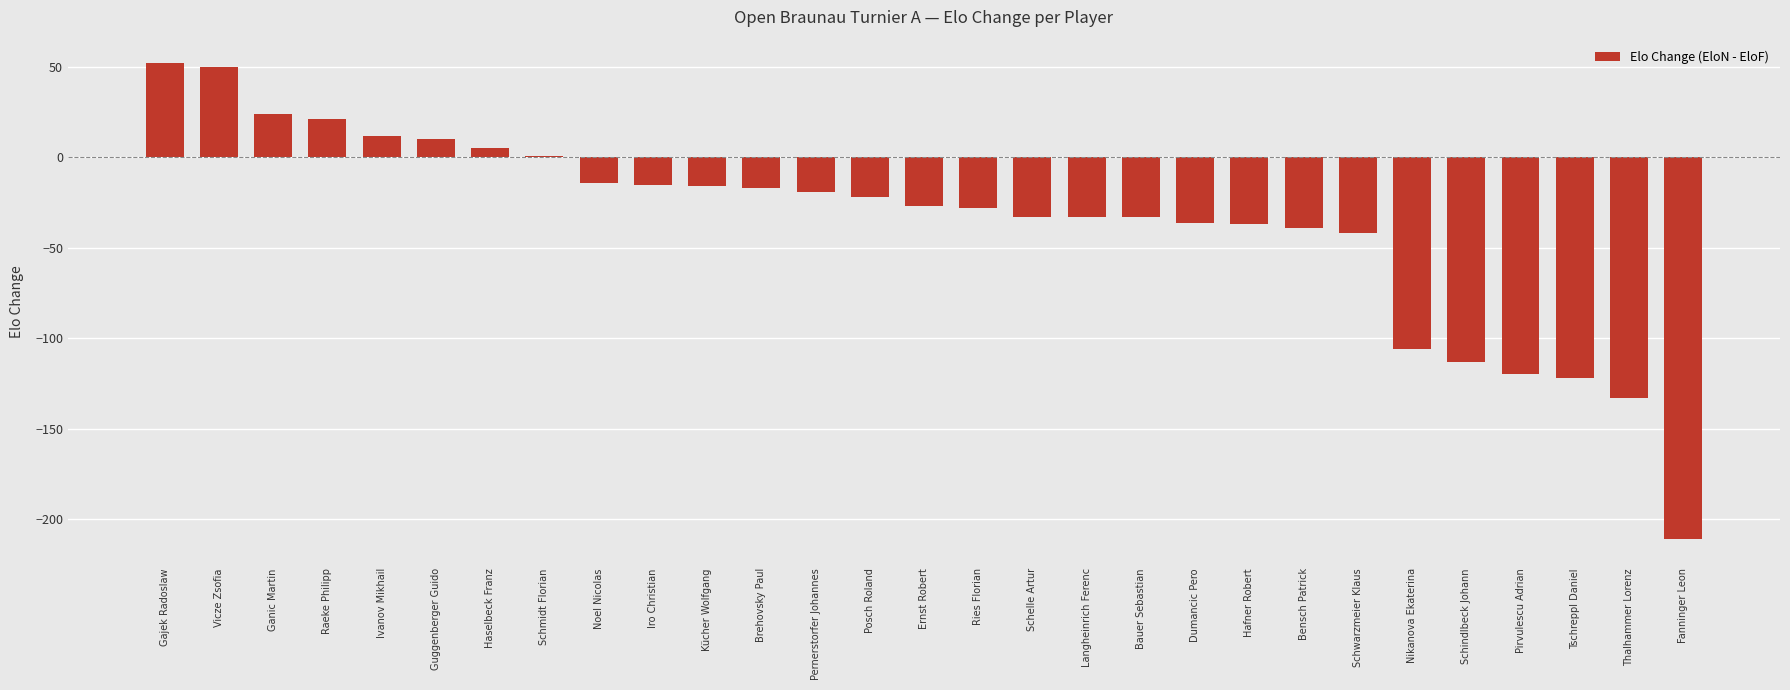

What is the difference between the second highest and minimum values?

261